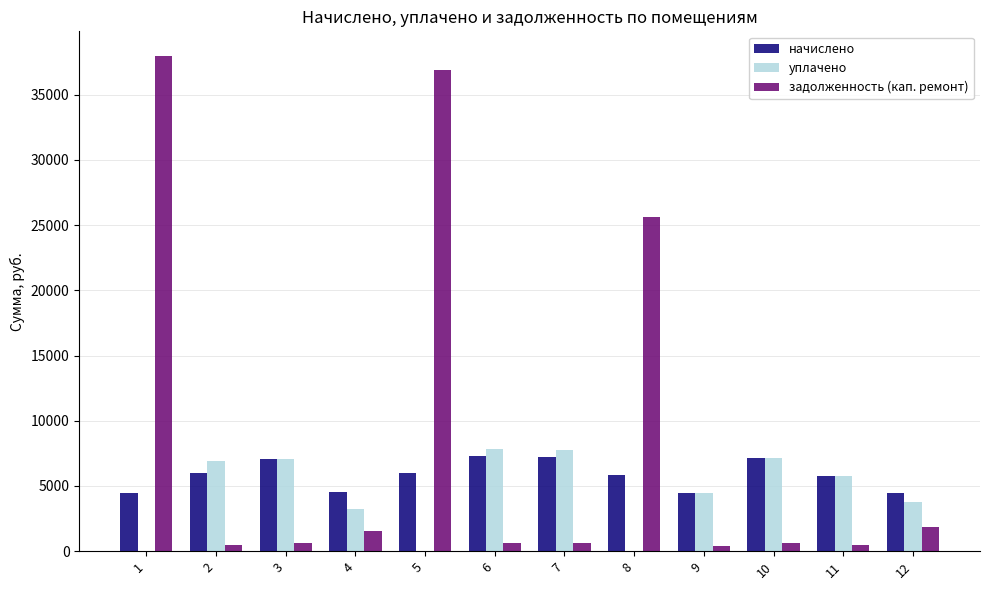

What is the maximum value for начислено?

7264.1